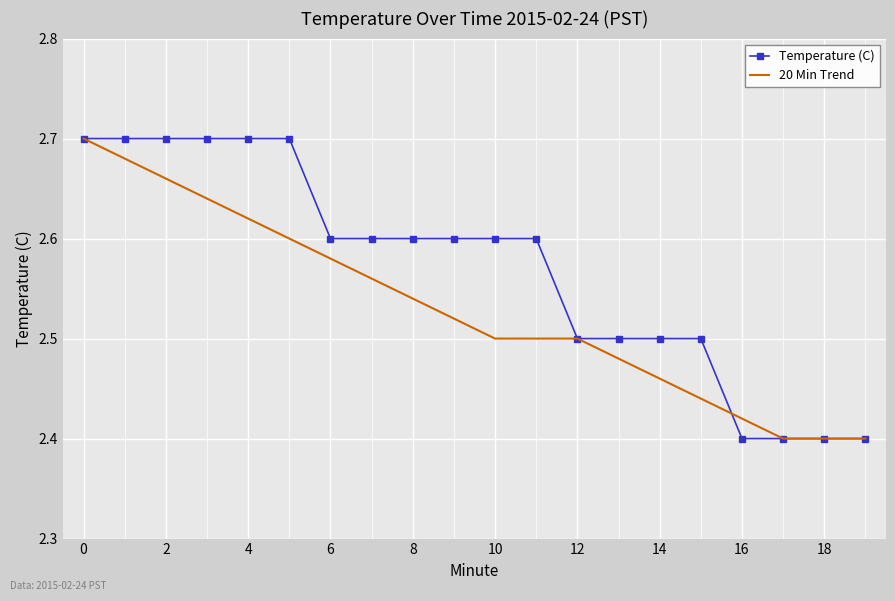

List the series in order of their overall mean, highest first.

Temperature (C), 20 Min Trend